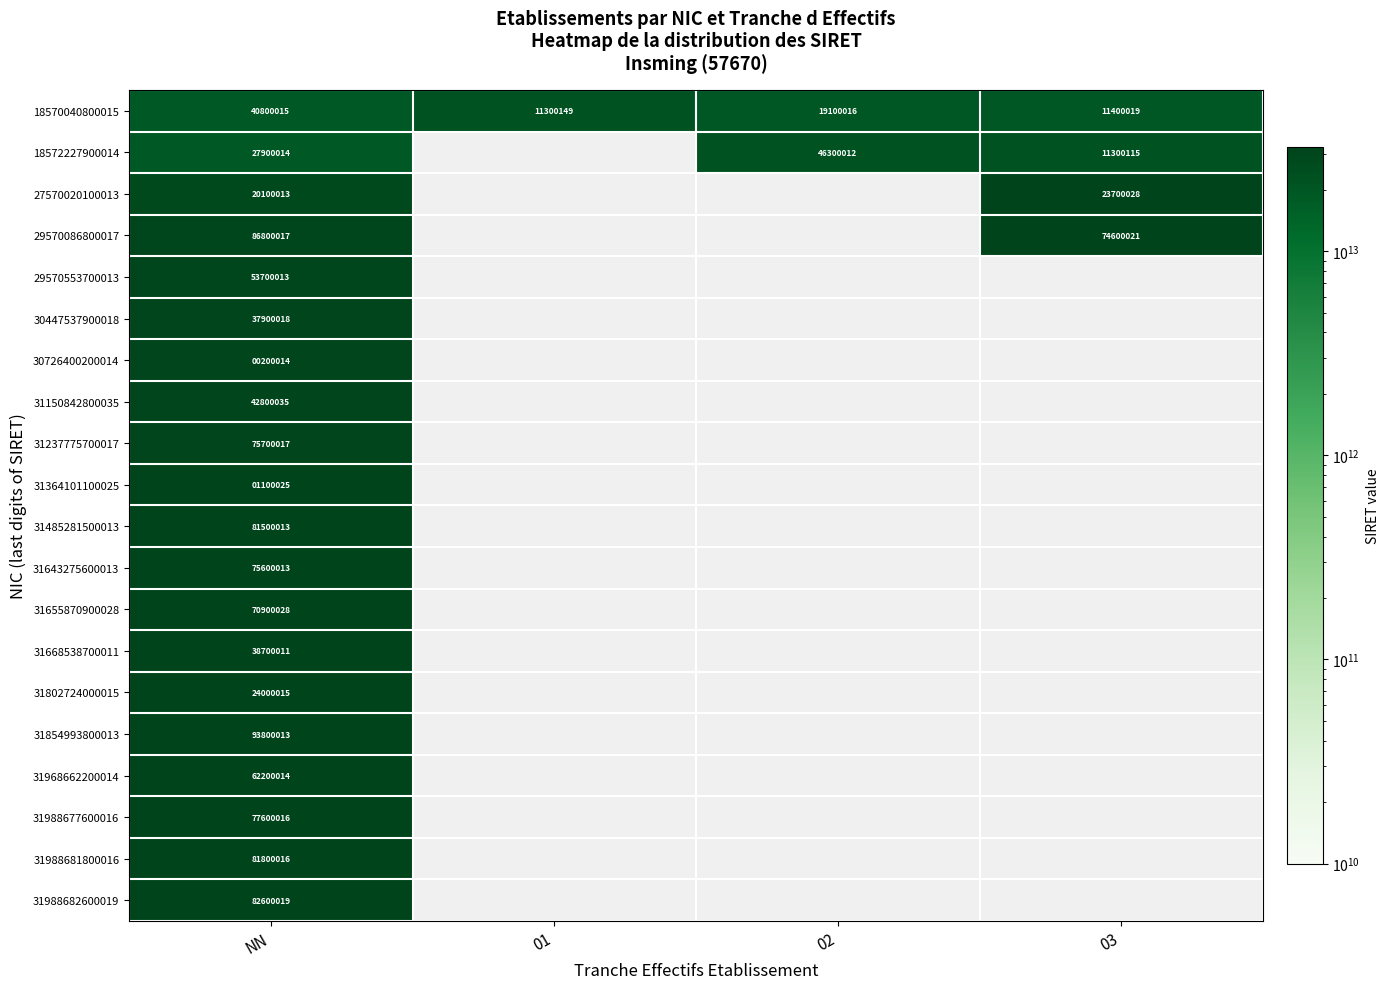

At NN, list the series in order from largest to smallest.

31854993800013, 29570086800017, 31988682600019, 31988681800016, 31485281500013, 31988677600016, 31237775700017, 31643275600013, 31655870900028, 31968662200014, 29570553700013, 31150842800035, 18570040800015, 31668538700011, 30447537900018, 18572227900014, 31802724000015, 27570020100013, 31364101100025, 30726400200014